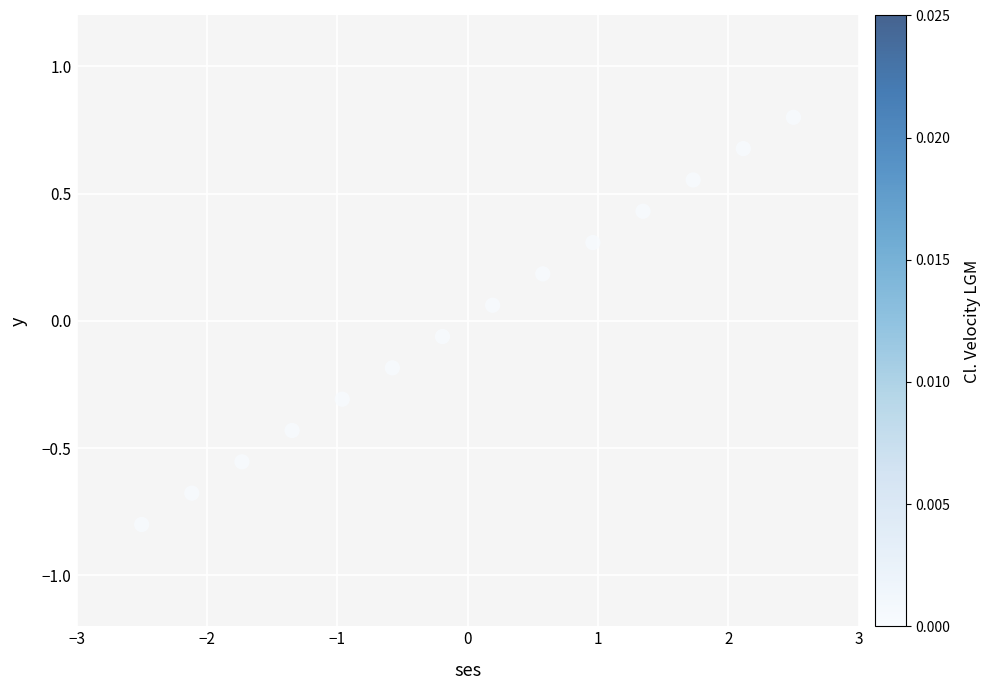

What is the range of X values (max minus min)?

5.0